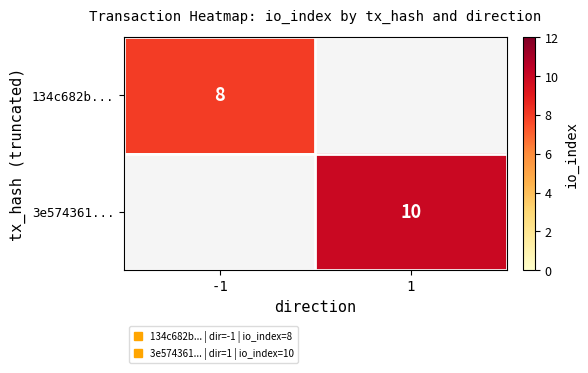

At how many categories does at least one series exceed 9?

1